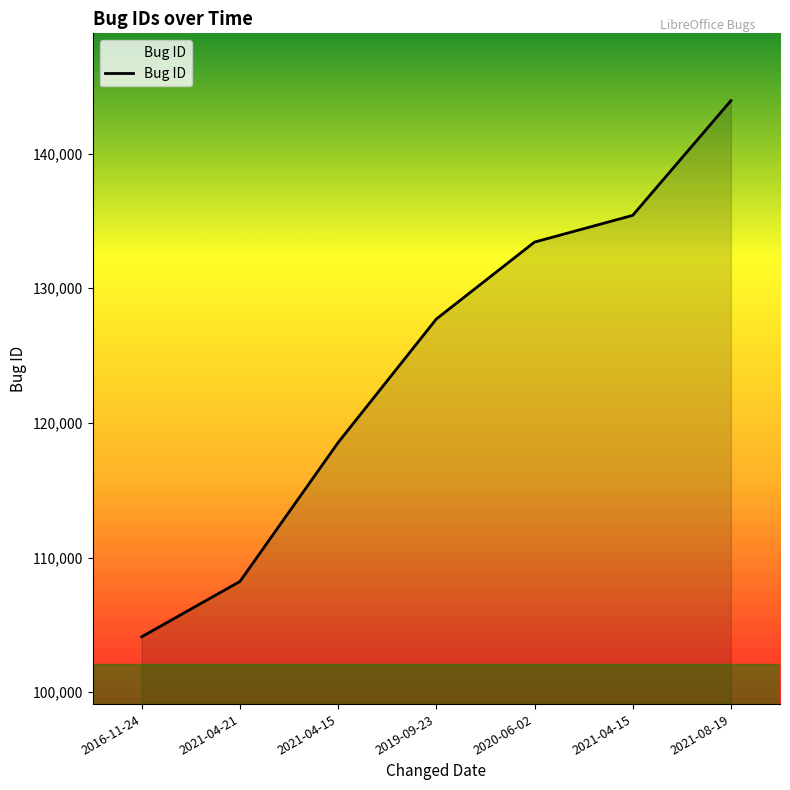

Reading left to right, list all the values displayed in this chart.

104114	108222	118541	127717	133431	135416	143937